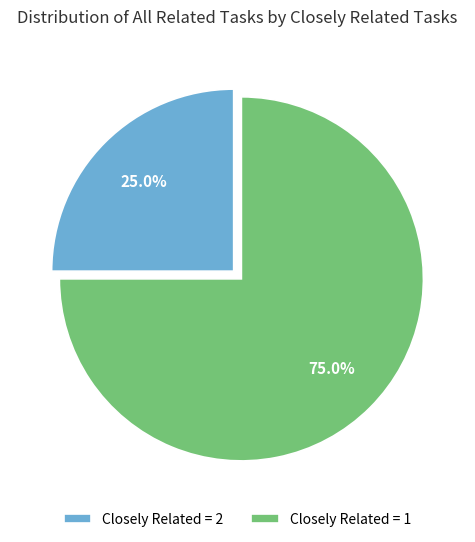

Rank the categories by value from lowest to highest.

Closely Related = 2, Closely Related = 1